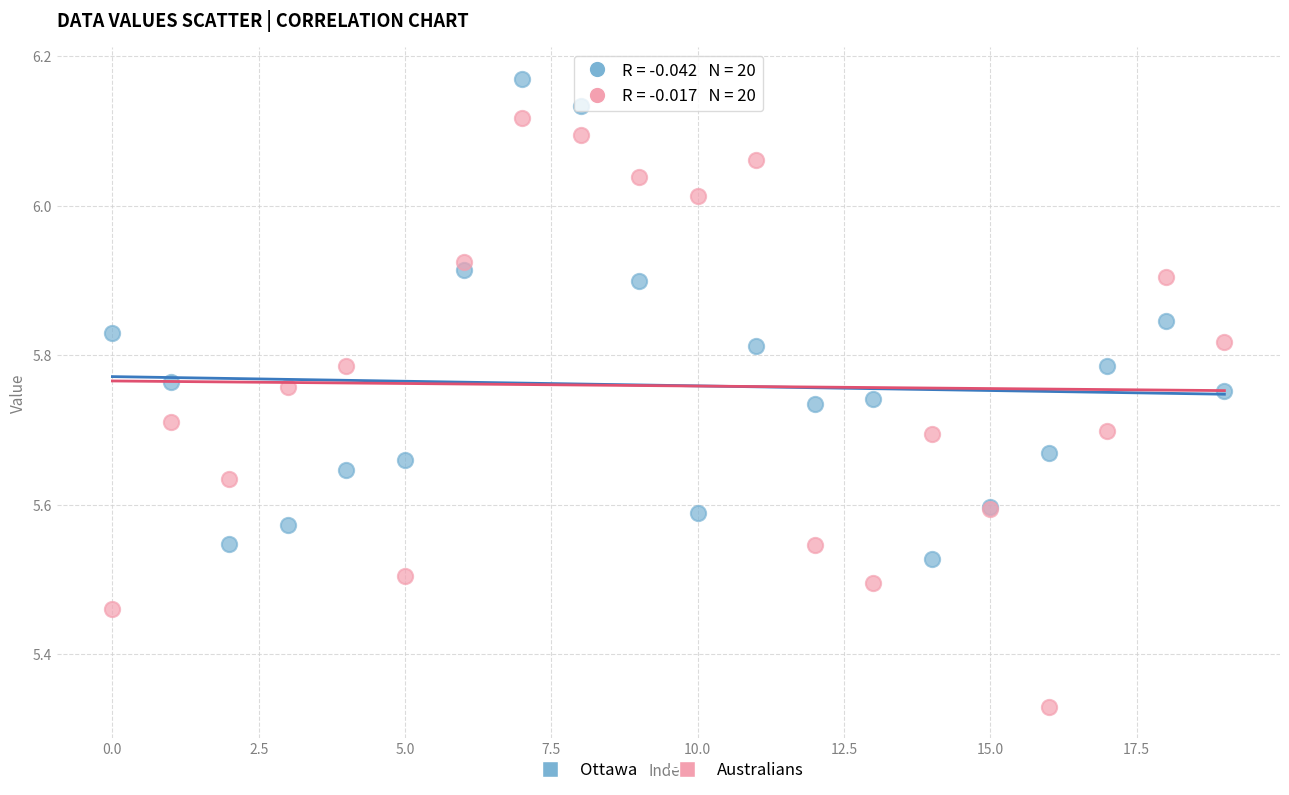

Which series has the largest Y range (max minus min)?

Australians